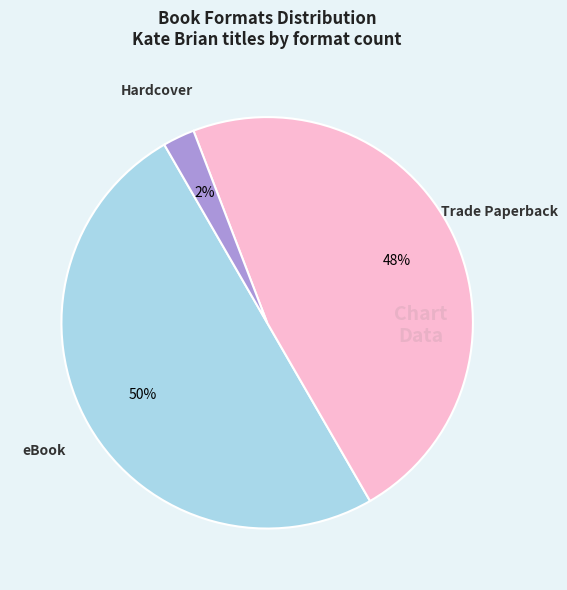

To the nearest percent, what is the difference between the largest and smallest slice percentages?

48%